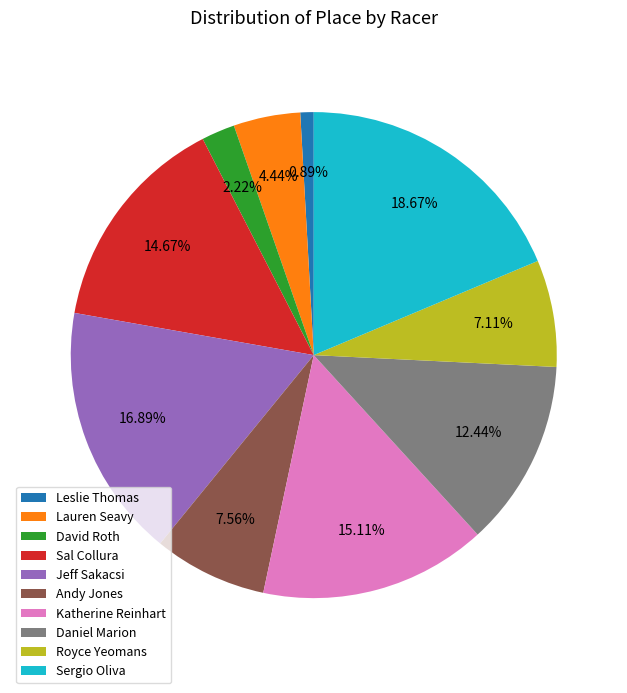

Does any single category account for the majority?

No